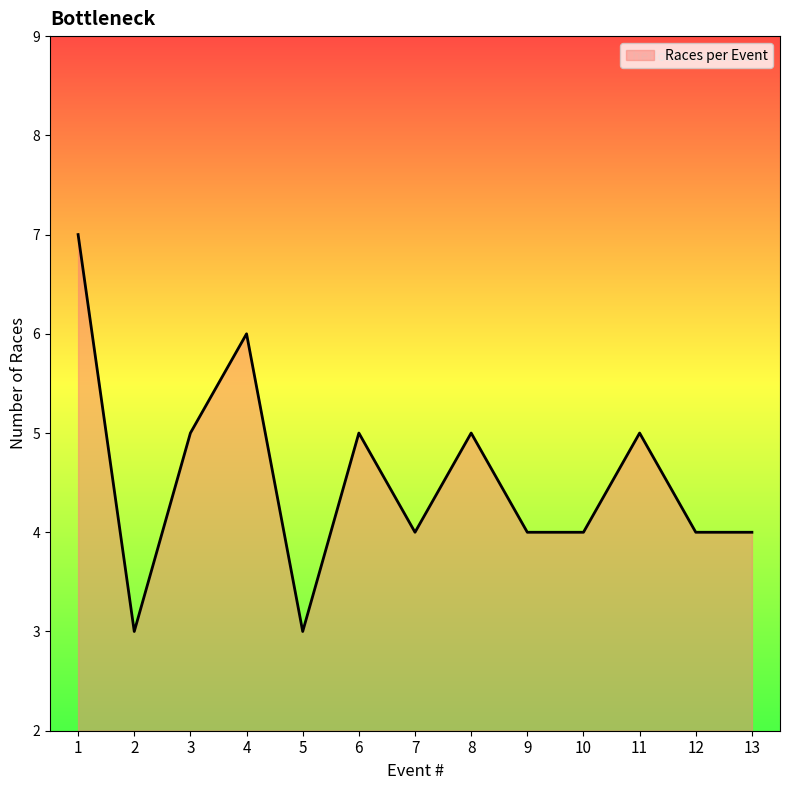

Reading left to right, extract all data points from this chart.

7	3	5	6	3	5	4	5	4	4	5	4	4